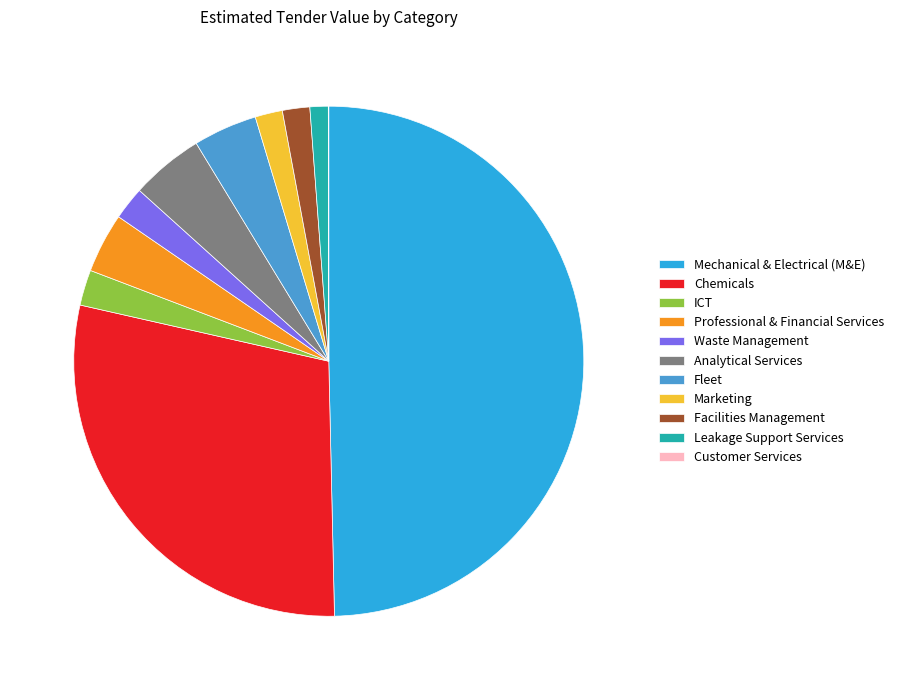

Does Waste Management account for over 50% of the chart?

No